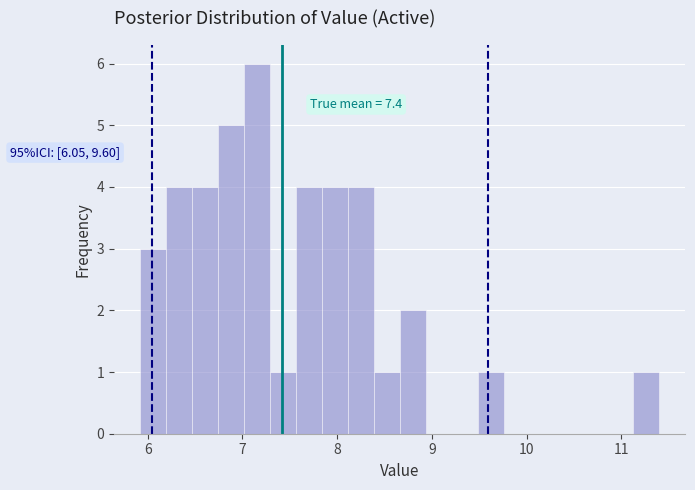

Around what value on the x-axis is the tallest bar? Give the approximate position of its centre, as read against the axis.

7.2